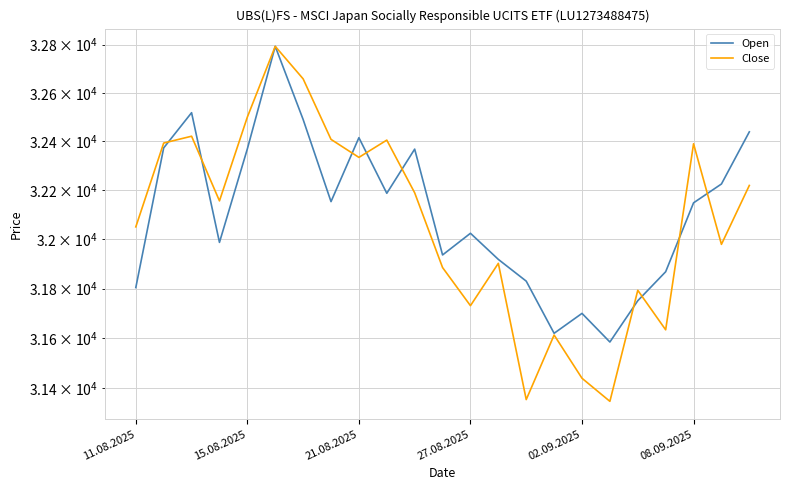

In Close, how many points are higher than both neighbors (excluding endpoints)?

7